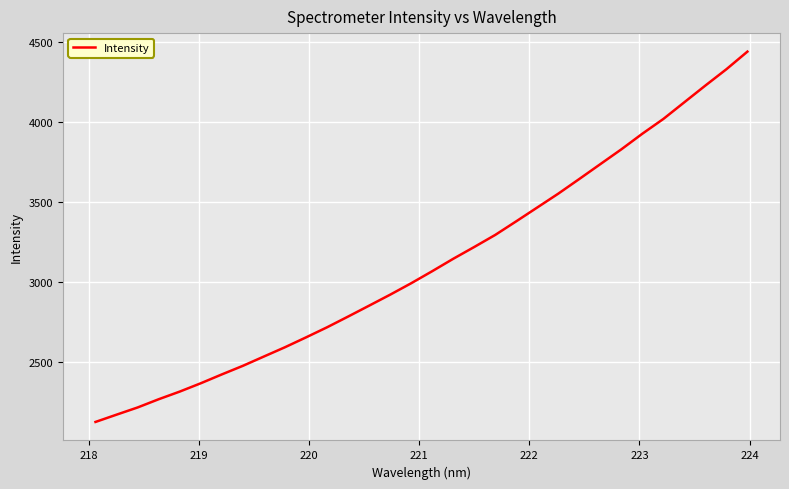

What is the smallest value displayed?

2126.4